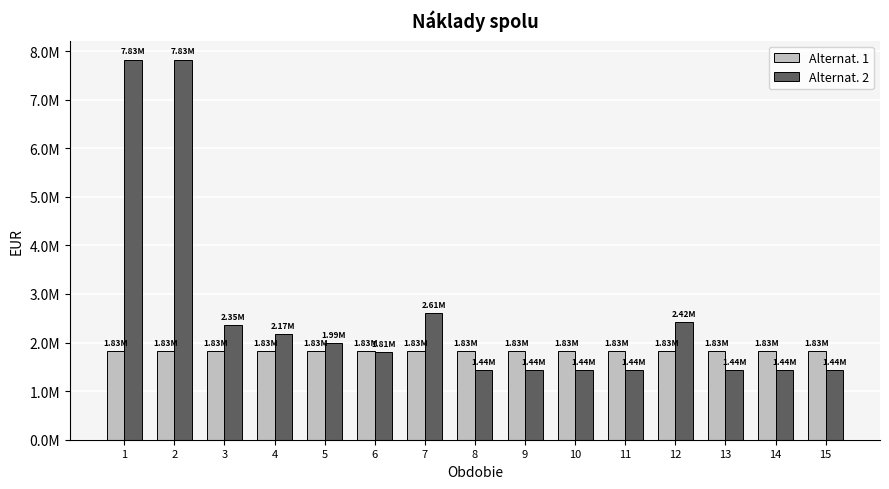

What is the minimum value shown in the chart?

1440000.0